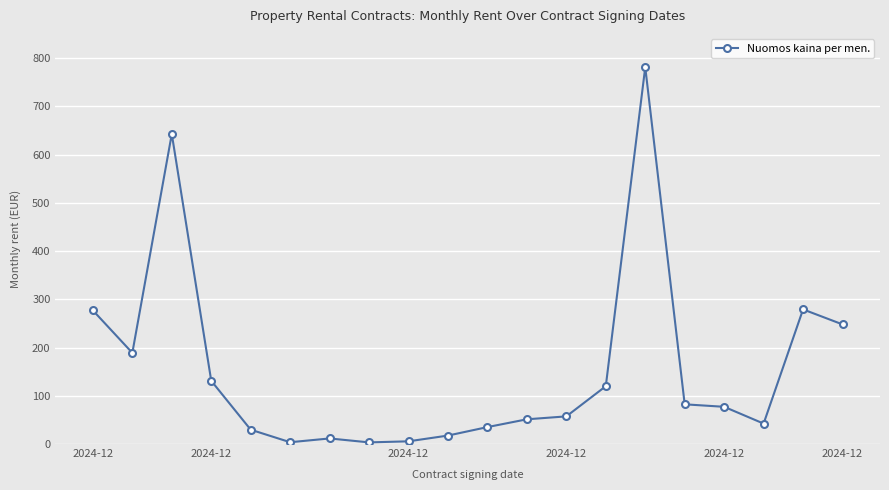

What is the average value?

154.2